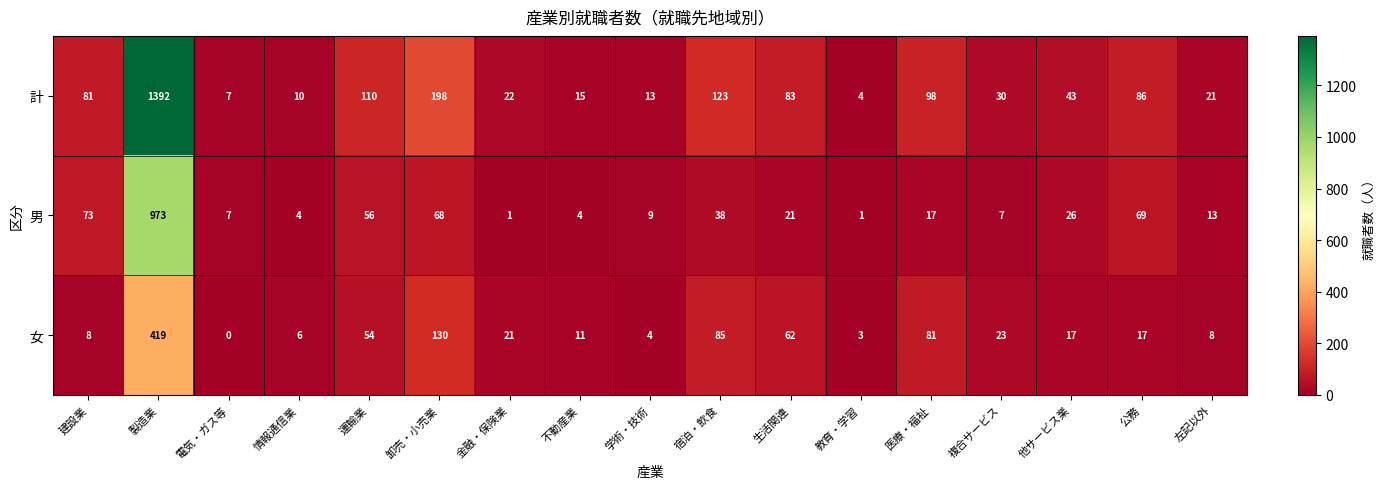

List the series in order of their overall mean, lowest first.

女, 男, 計